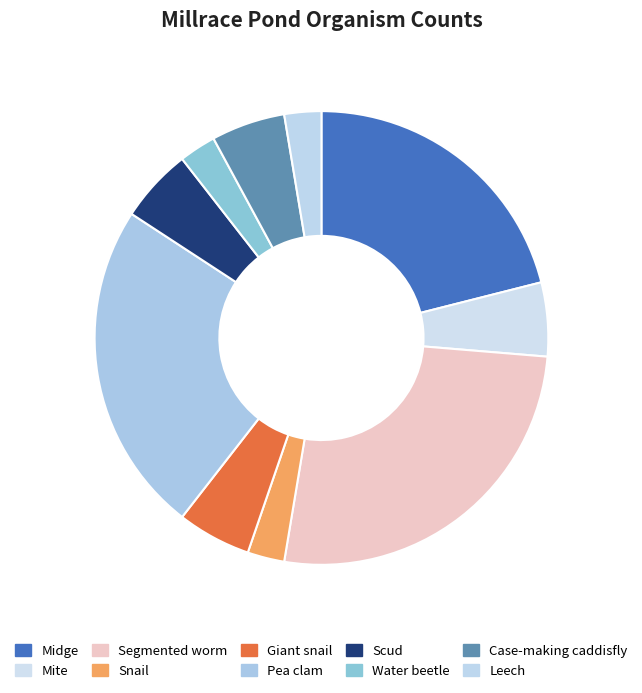

What percentage is the Water beetle slice, to the nearest percent?

3%